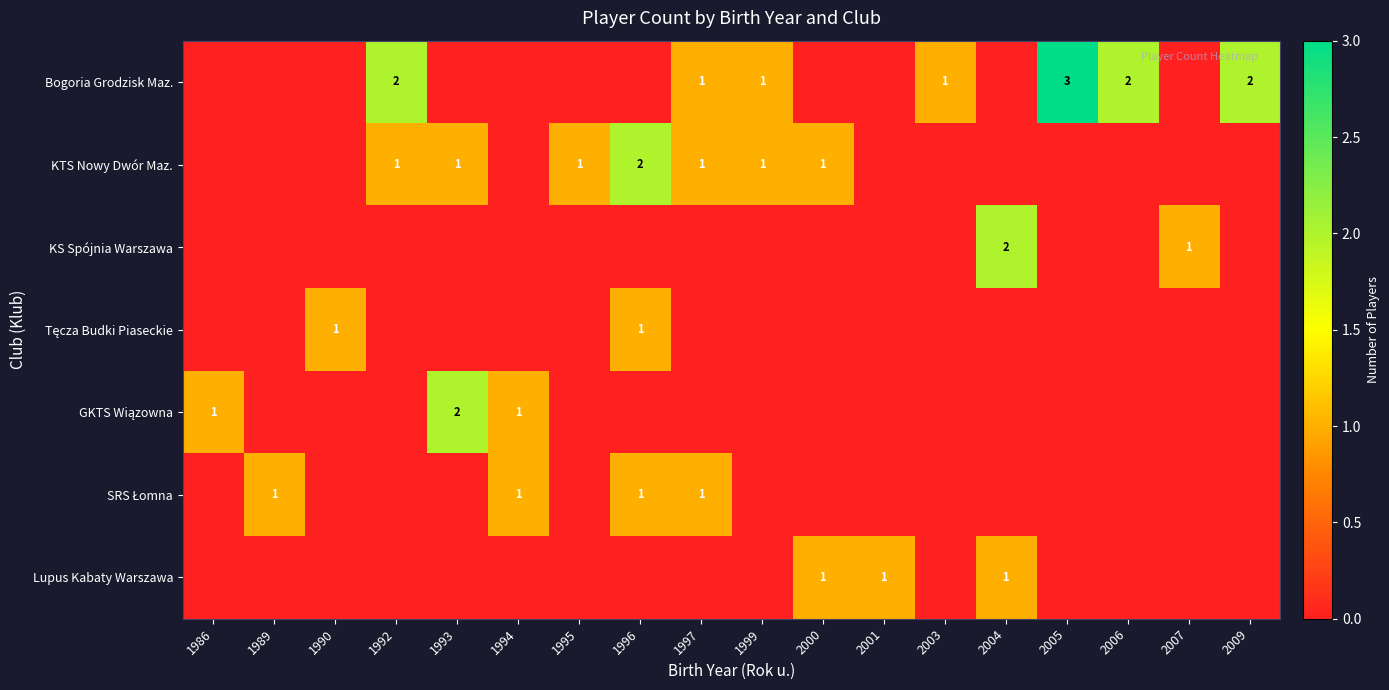

The value of Bogoria Grodzisk Maz. at 1999 is 1. True or false?

True